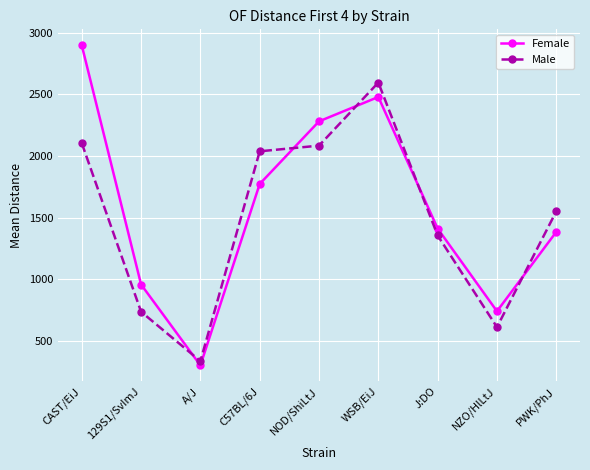

Is the value of Male at WSB/EiJ greater than the value of Female at NZO/HlLtJ?

Yes